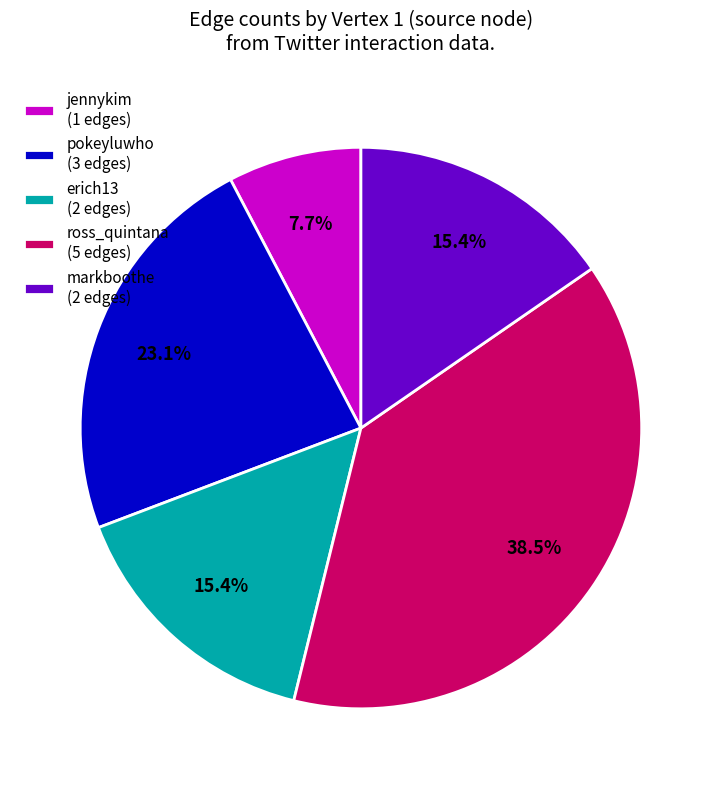

What is the ratio of the value at ross_quintana (5 edges) to the value at jennykim (1 edges)?

5.0